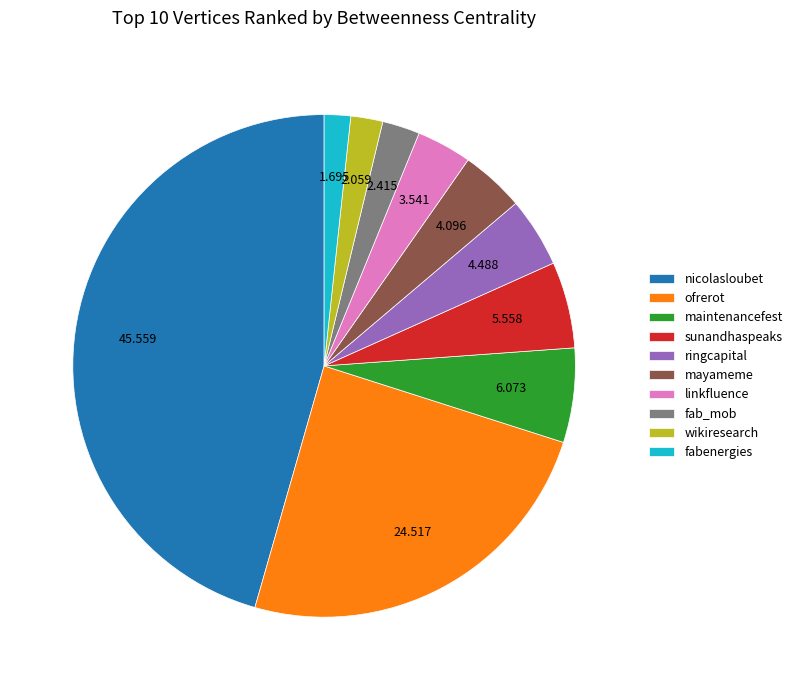

How many segments does this pie chart have?

10